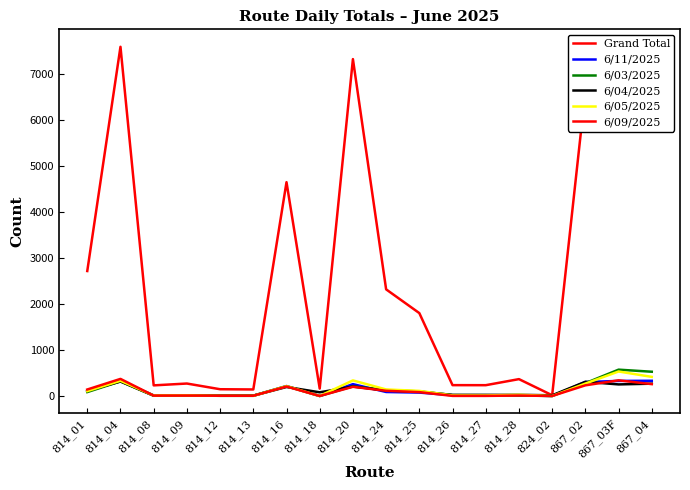

Where is the first local maximum for 6/09/2025?

814_04